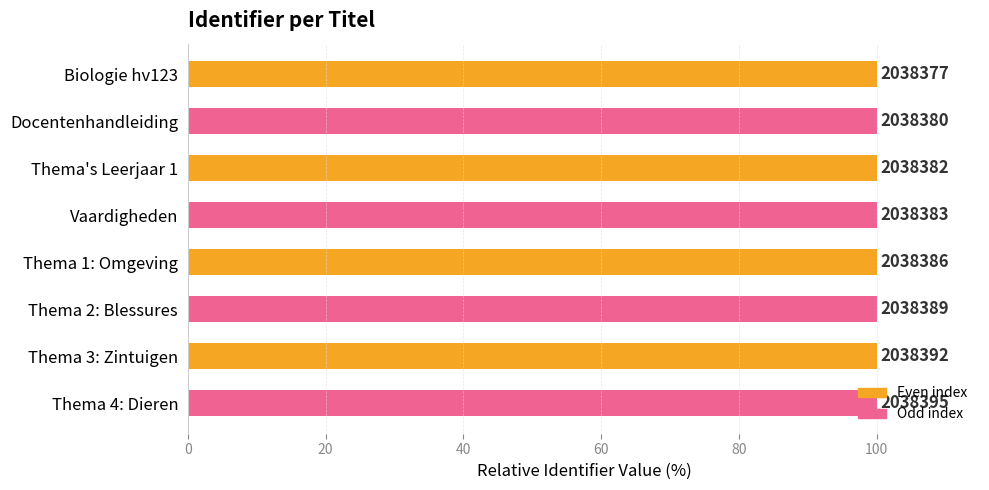

Are the bars horizontal?

Yes